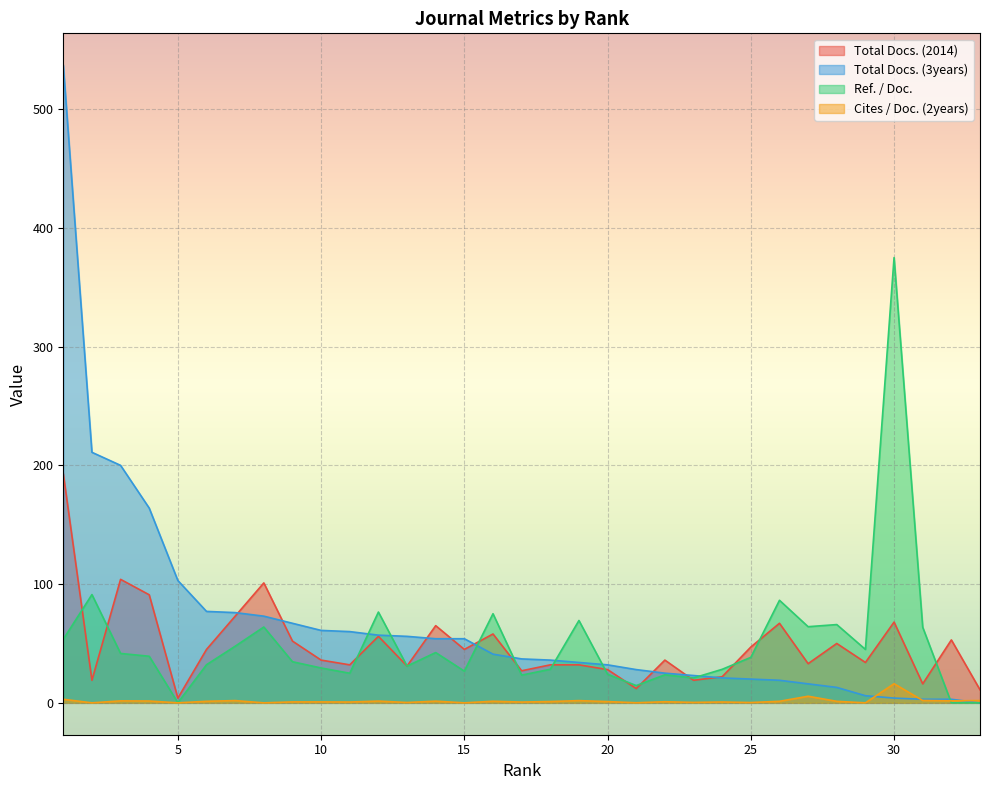

True or false: Cites / Doc. (2years) and Ref. / Doc. cross at least once.

True